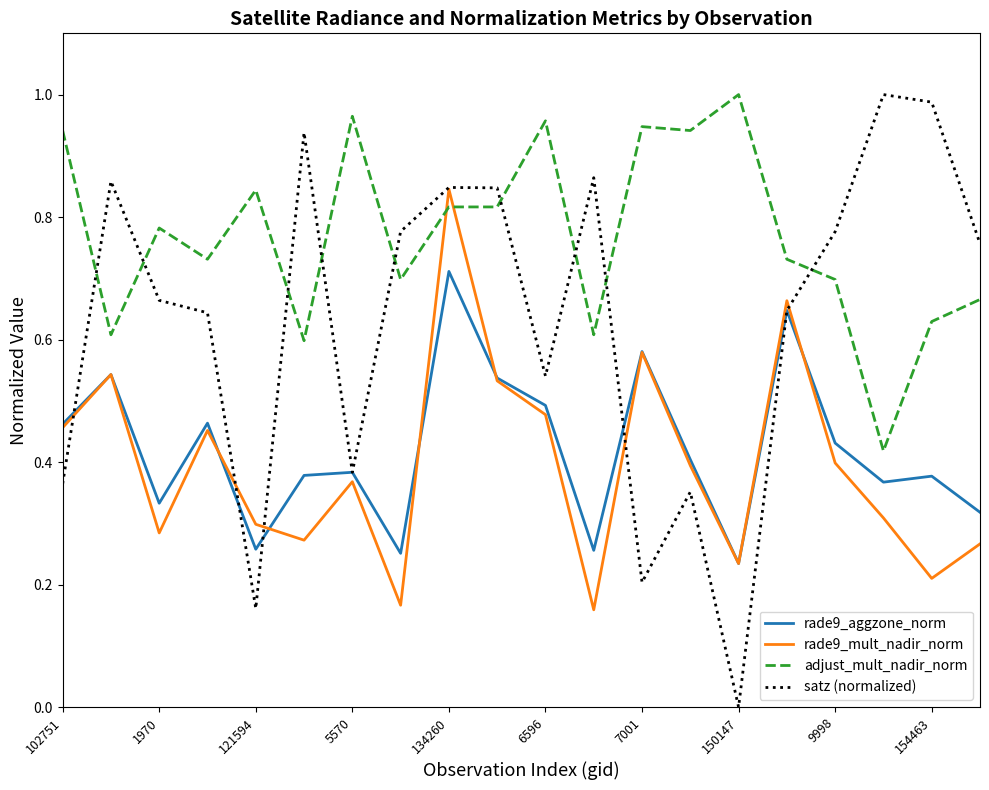

Which series has the largest range (max minus min)?

satz (normalized)